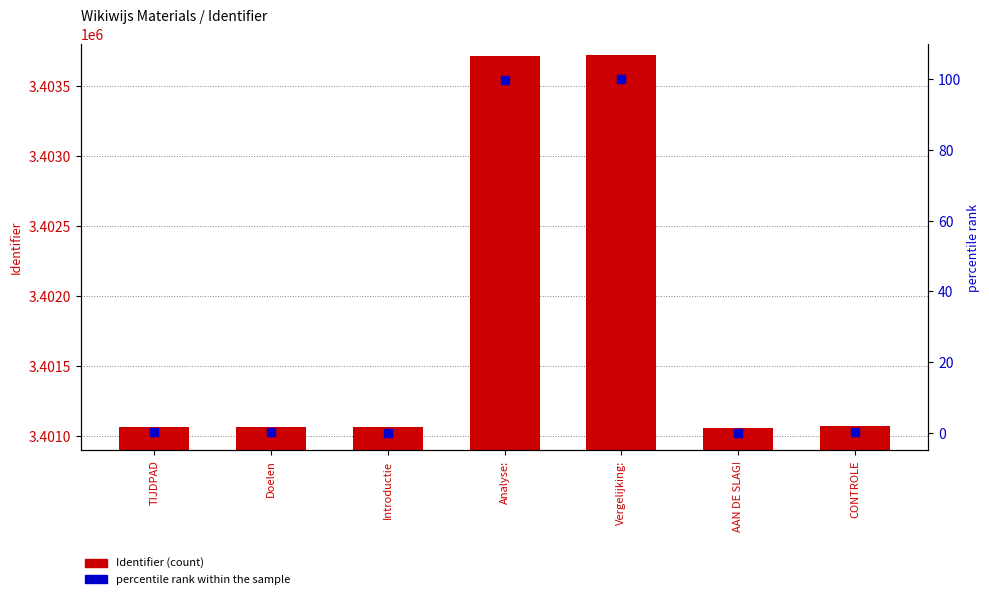

Which series has the largest Y range (max minus min)?

Identifier